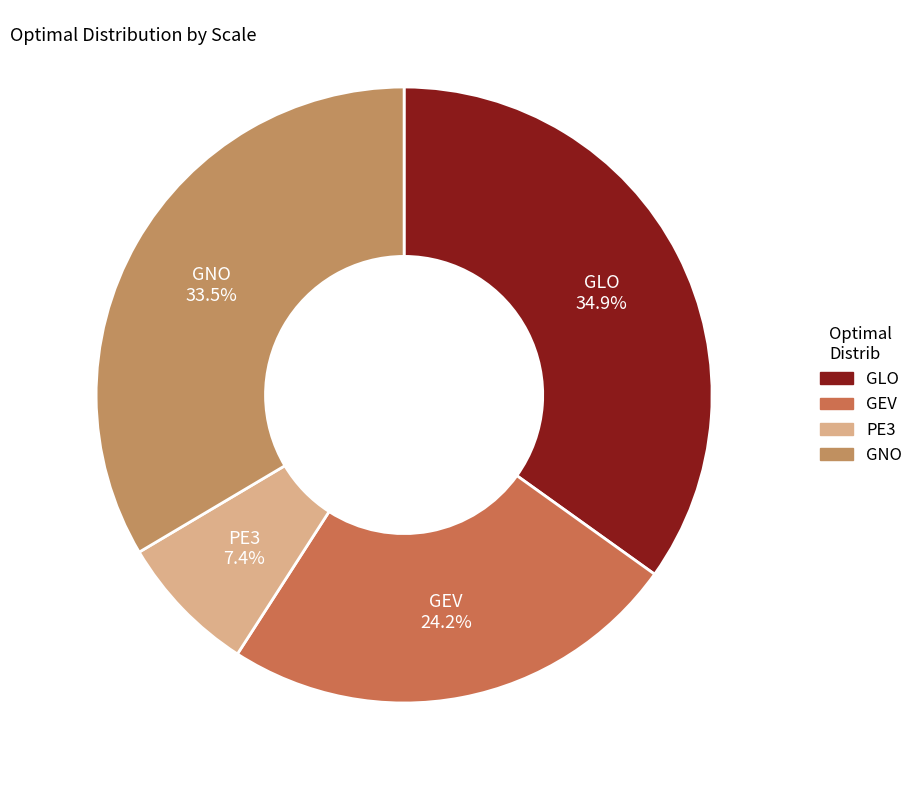

Rank the categories by value from highest to lowest.

GLO, GNO, GEV, PE3